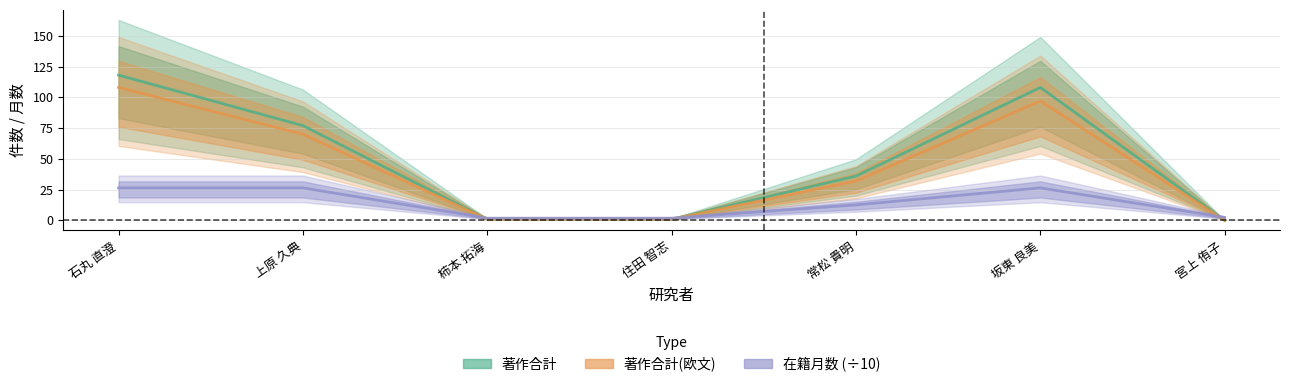

The value of 在籍月数 at 柿本 拓海 is 0.7. True or false?

False